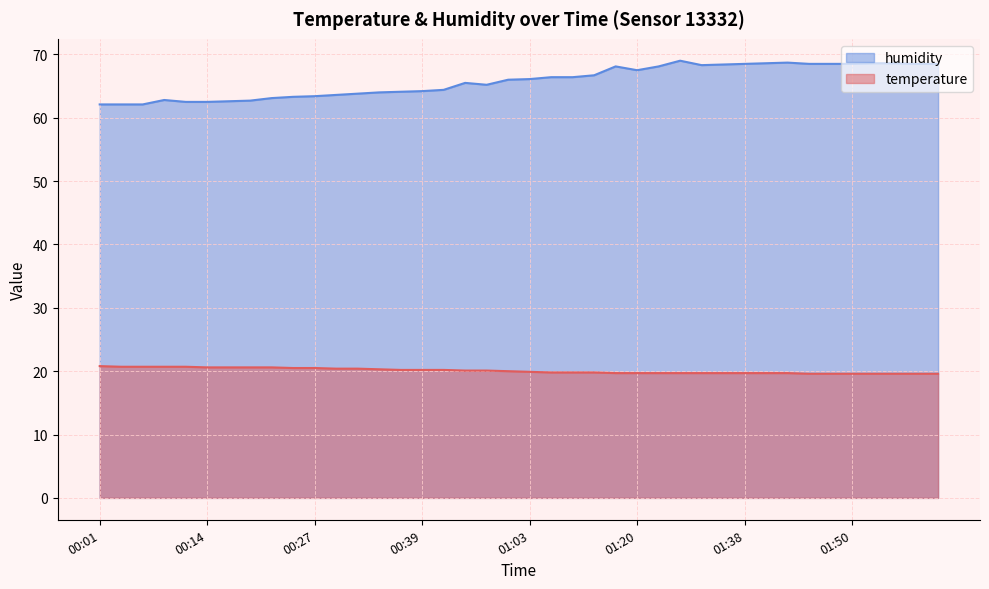

What is the difference between the maximum and second lowest values in the temperature series?

1.2